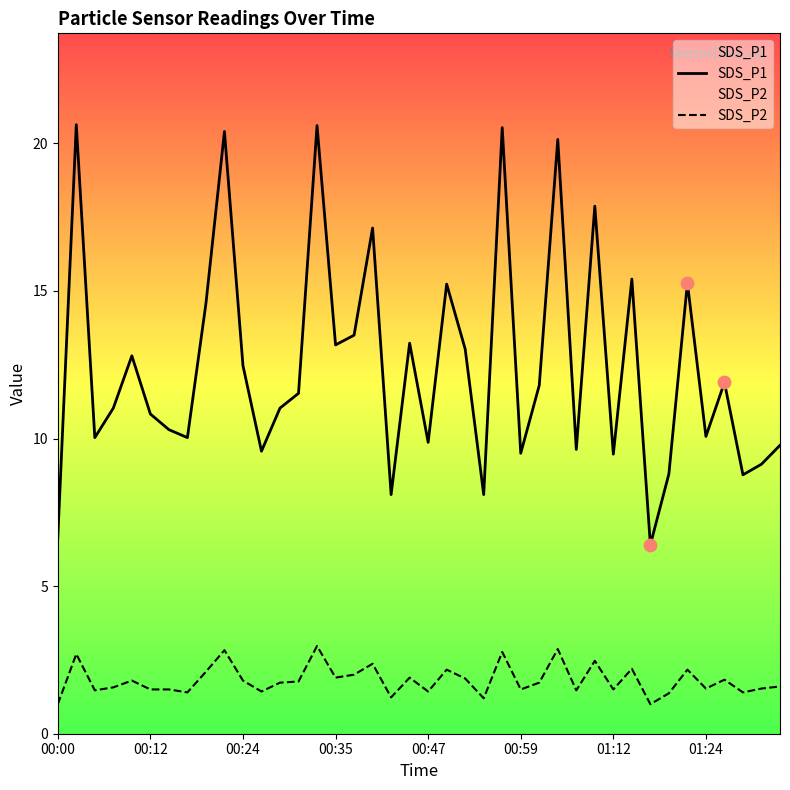

Which series has the largest Y range (max minus min)?

SDS_P1